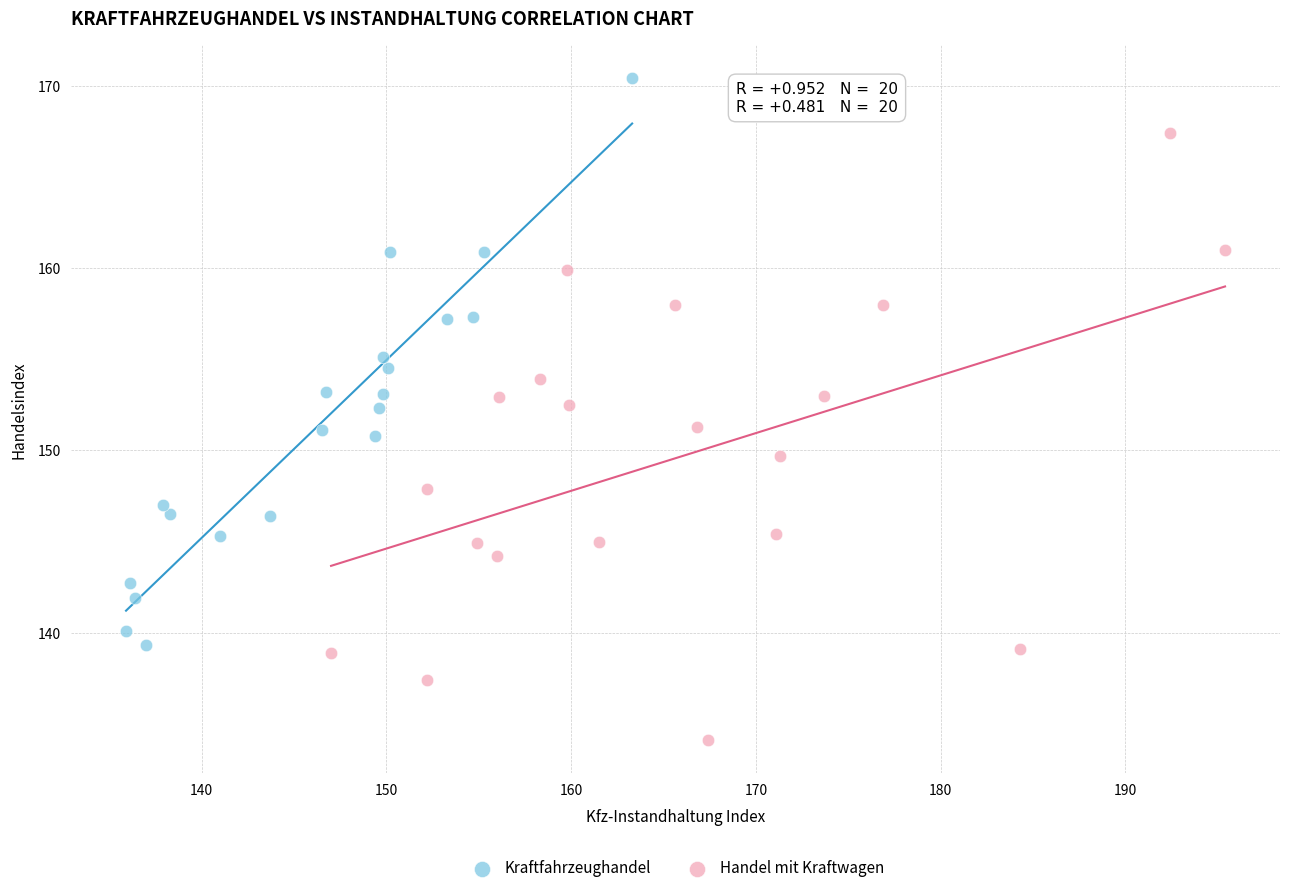

Which series reaches the minimum Y coordinate?

Handel mit Kraftwagen